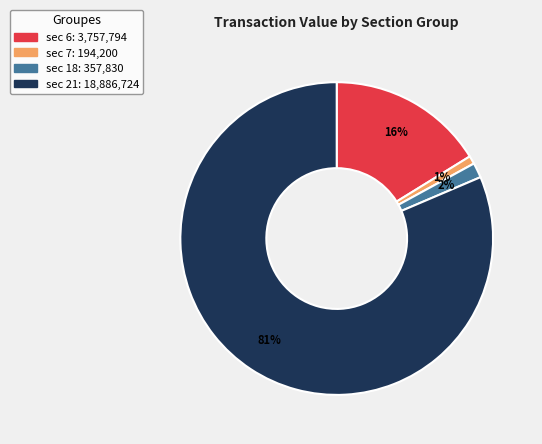

The sec 18 slice represents 2% of the pie. True or false?

True